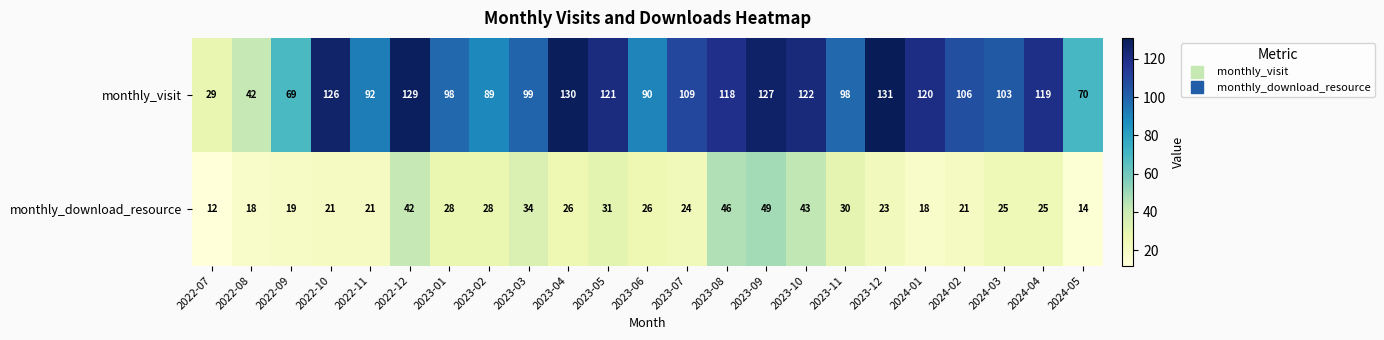

What is the sum of all monthly_download_resource values?

624